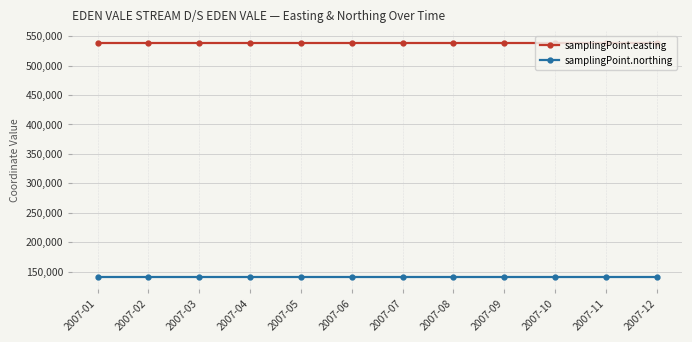

Is the value of samplingPoint.northing at 2007-09 greater than the value of samplingPoint.easting at 2007-04?

No